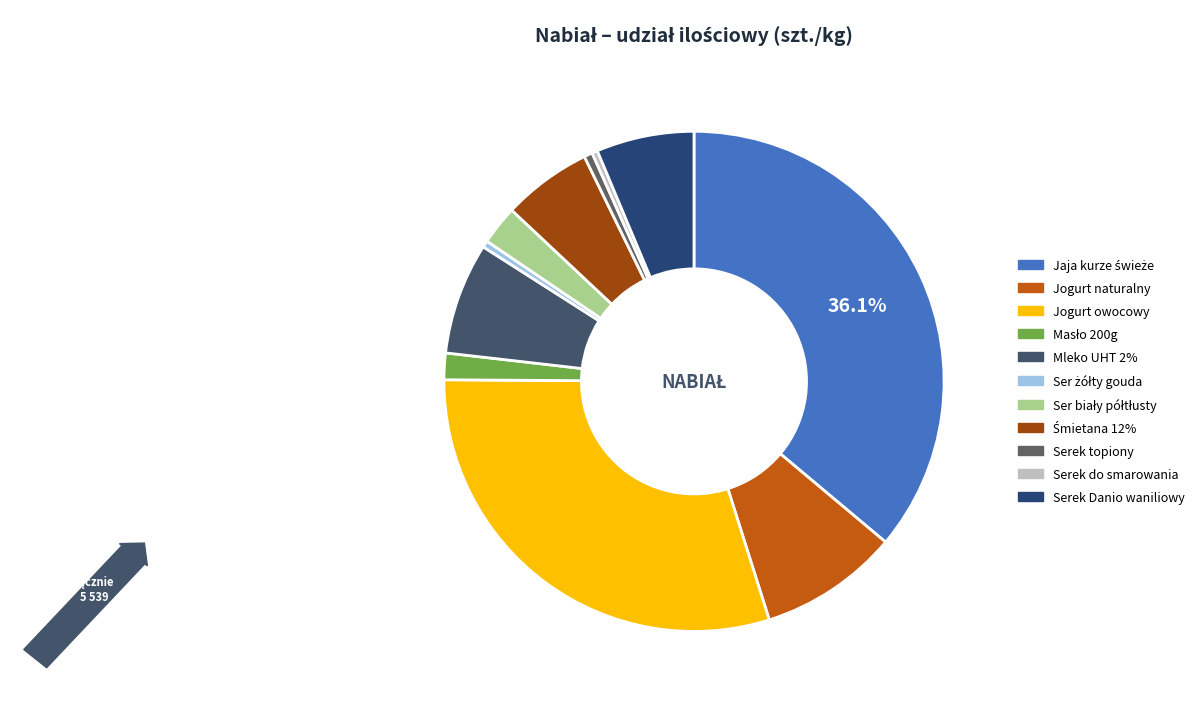

To the nearest percent, what portion does Mleko UHT 2% represent?

7%